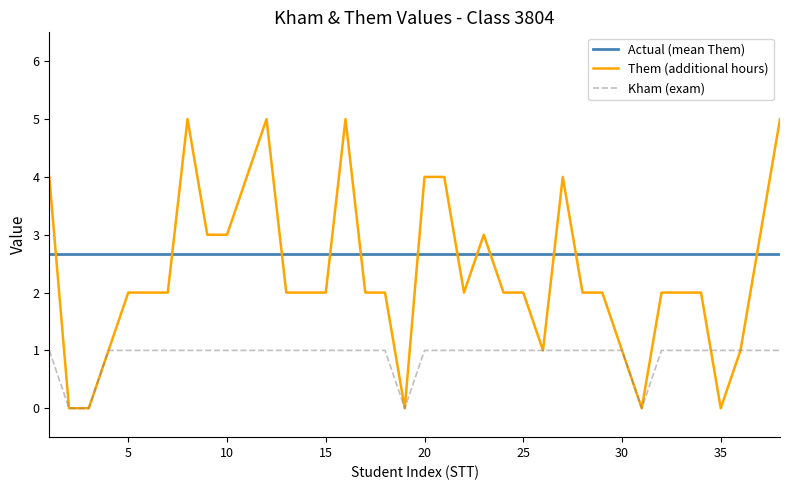

What is the highest value of the Kham (exam) series?

1.0